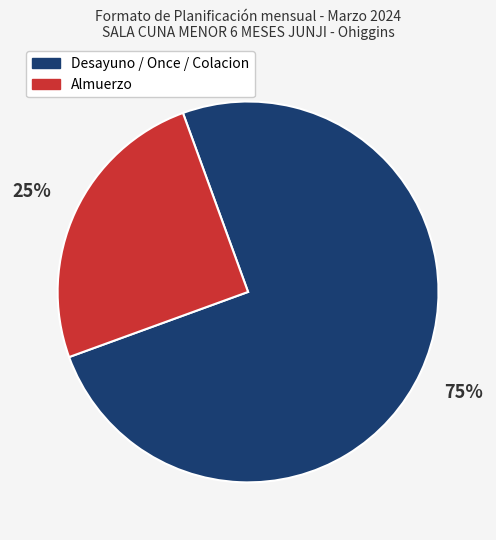

How many segments does this pie chart have?

2